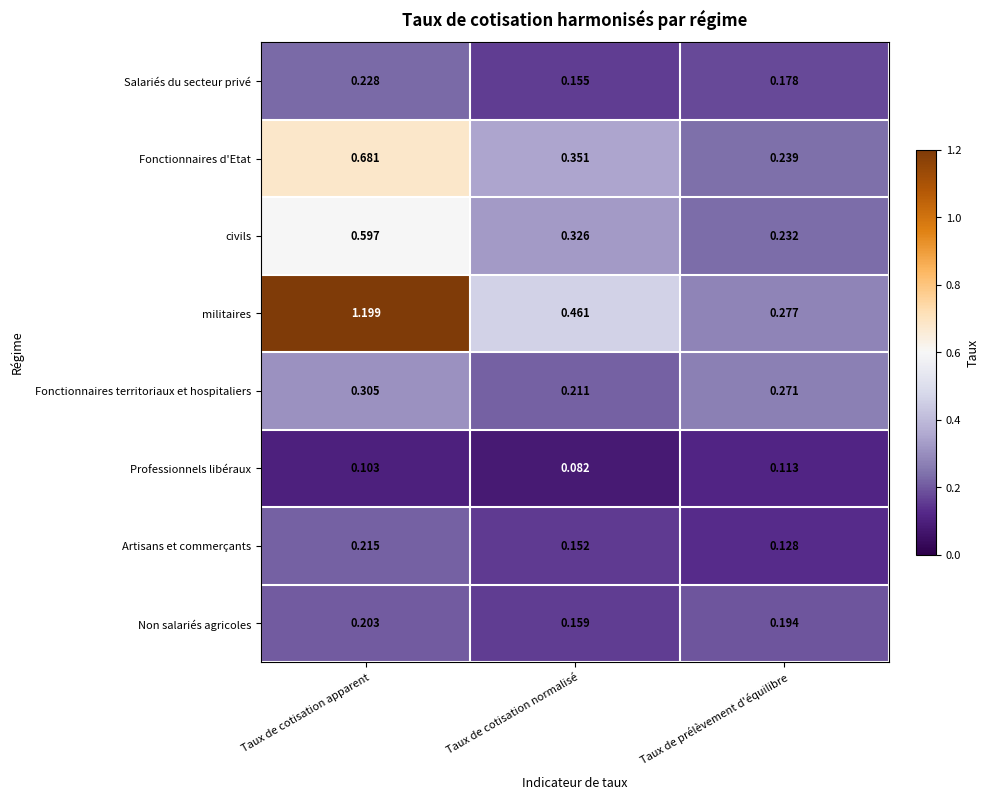

Between Taux de cotisation apparent and Taux de prélèvement d'équilibre, which series saw the biggest shift?

militaires